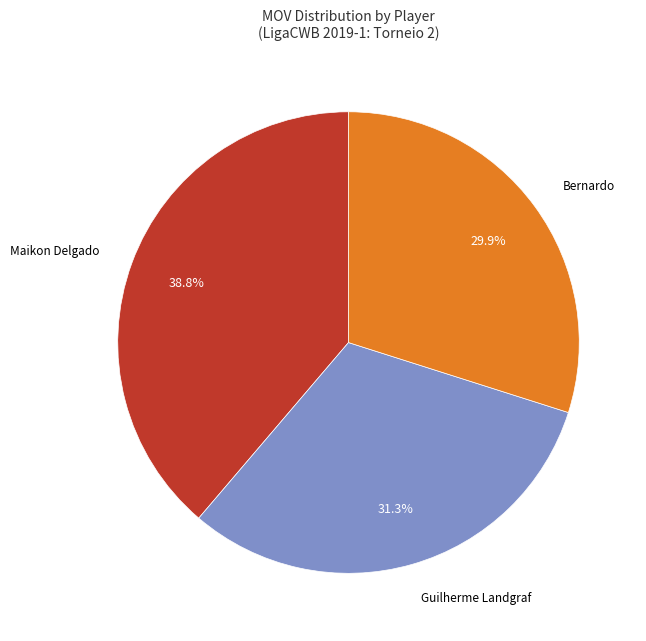

Does any single category account for the majority?

No